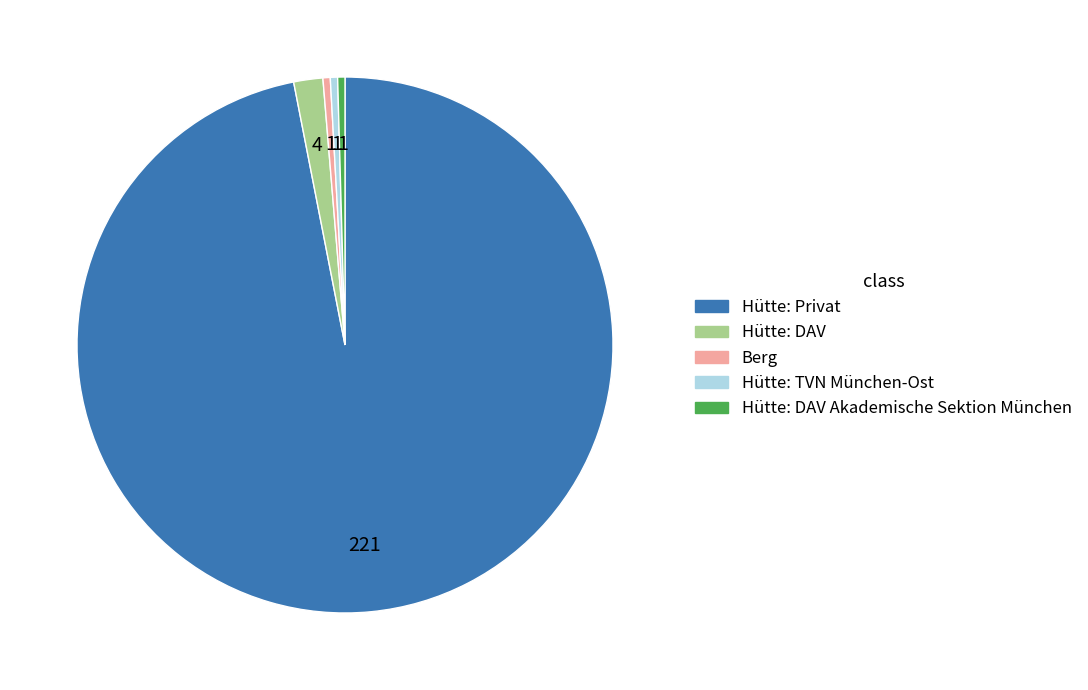

Is there any slice that represents more than half of the pie?

Yes